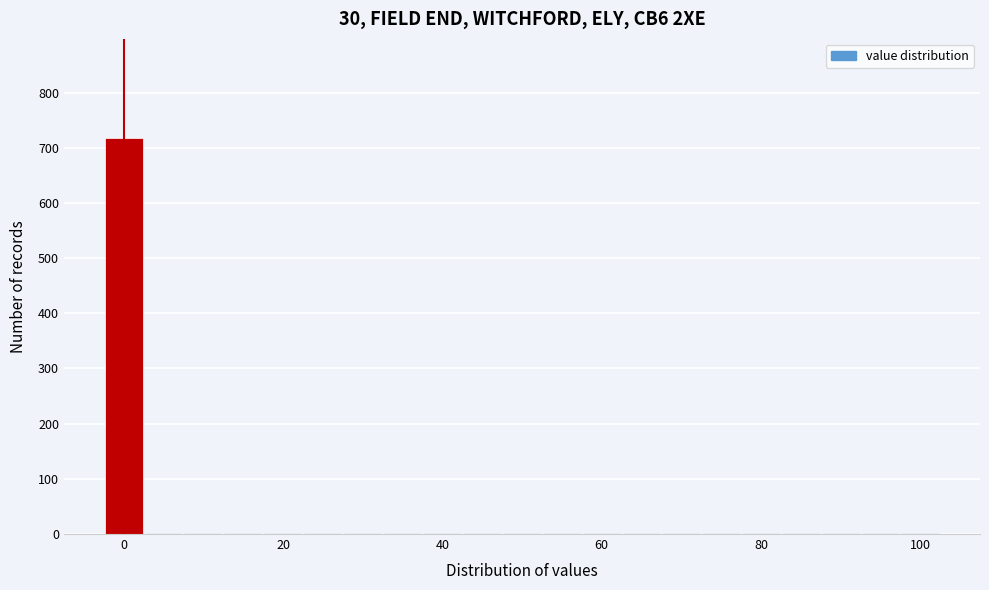

Around what value on the x-axis is the tallest bar? Give the approximate position of its centre, as read against the axis.

0